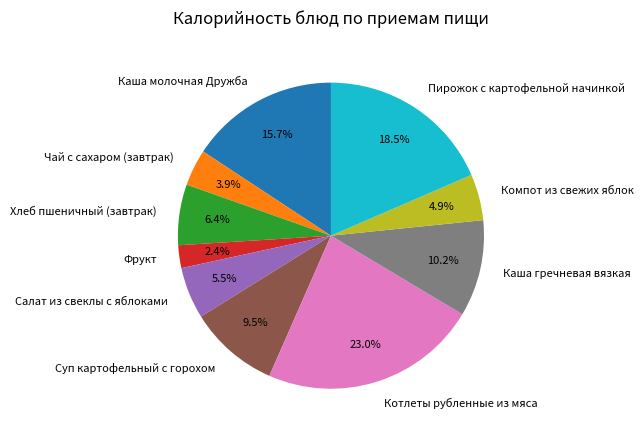

To the nearest percent, what is the difference between the largest and smallest slice percentages?

21%